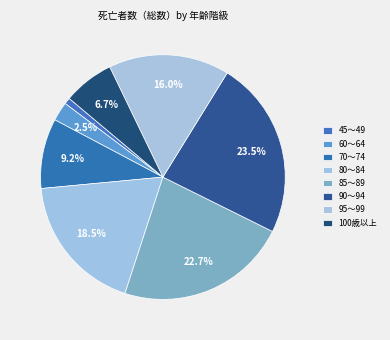

Is there a majority slice in this chart?

No